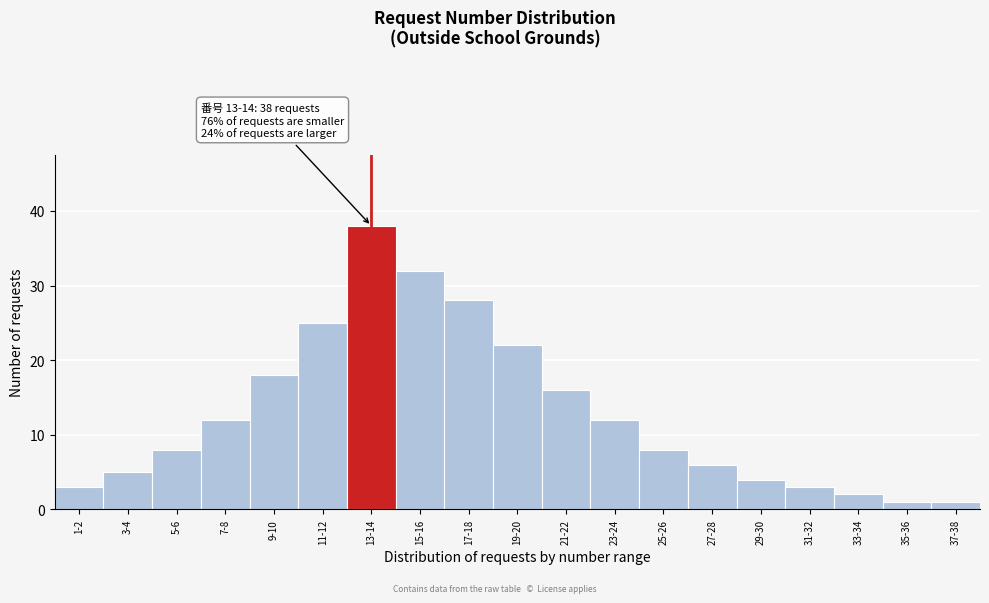

Reading right to left, transcribe all the data shown in this chart.

37-38=1	35-36=1	33-34=2	31-32=3	29-30=4	27-28=6	25-26=8	23-24=12	21-22=16	19-20=22	17-18=28	15-16=32	13-14=38	11-12=25	9-10=18	7-8=12	5-6=8	3-4=5	1-2=3